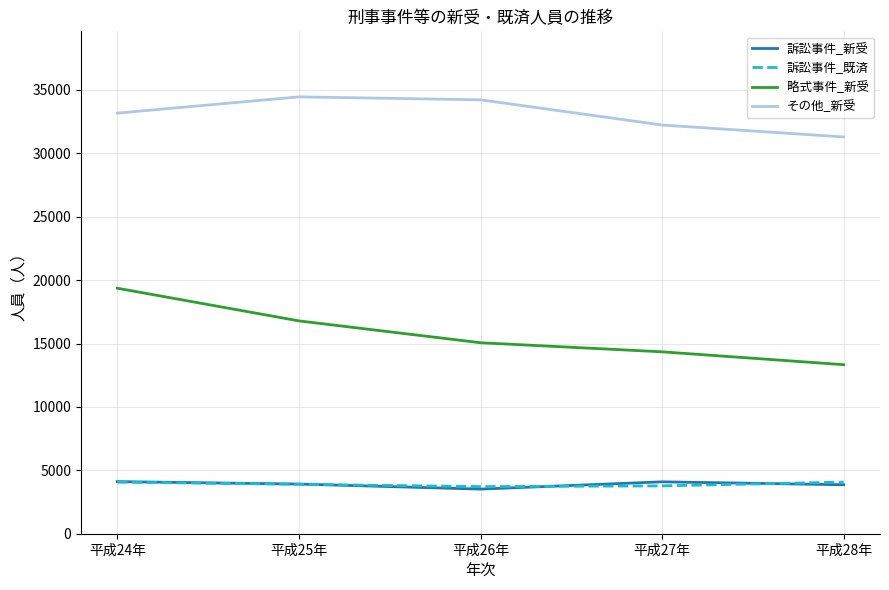

What is the approximate value of 訴訟事件_既済 at 平成27年?

3772